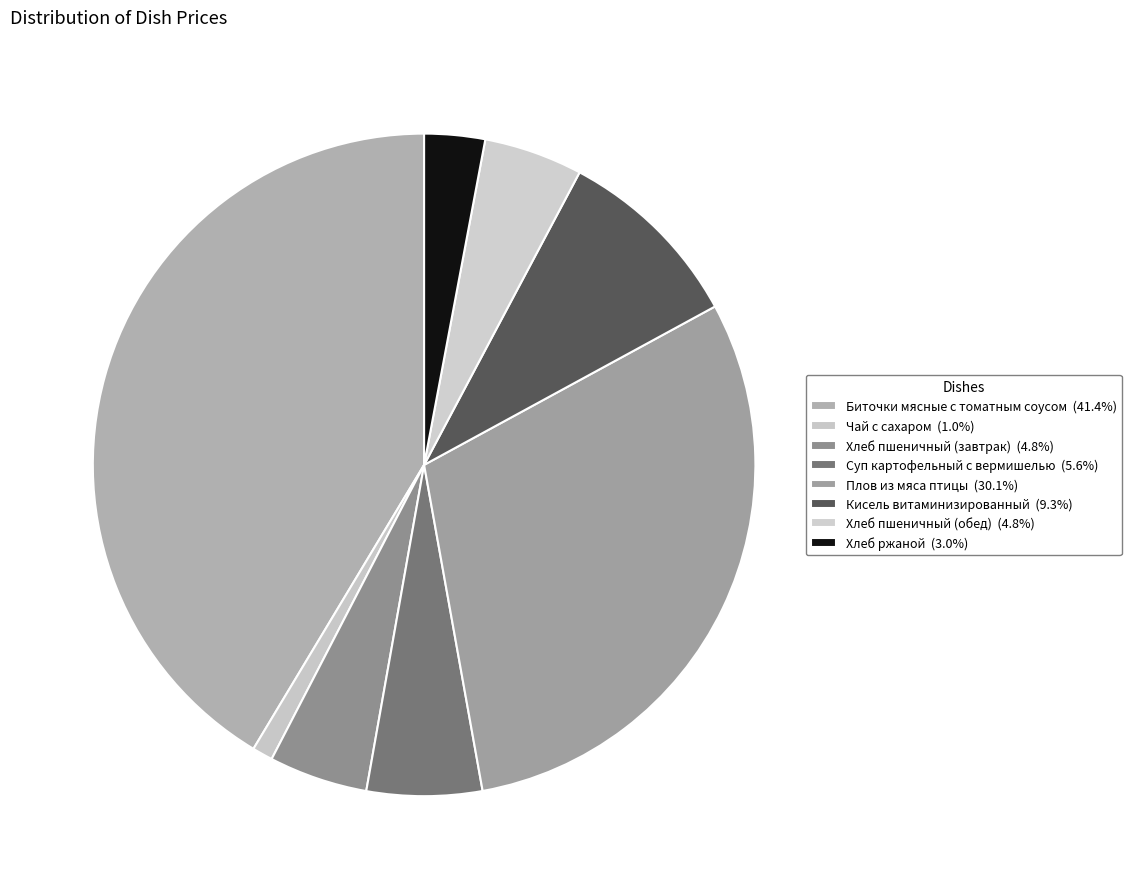

Which slice is the largest?

Биточки мясные с томатным соусом